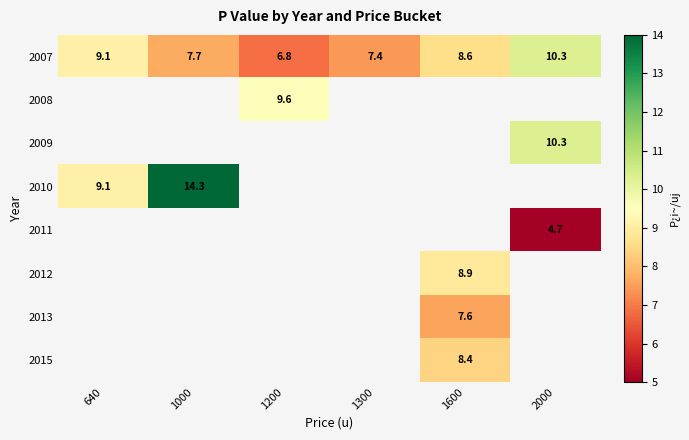

What is the sum of all 2007 values?

49.9